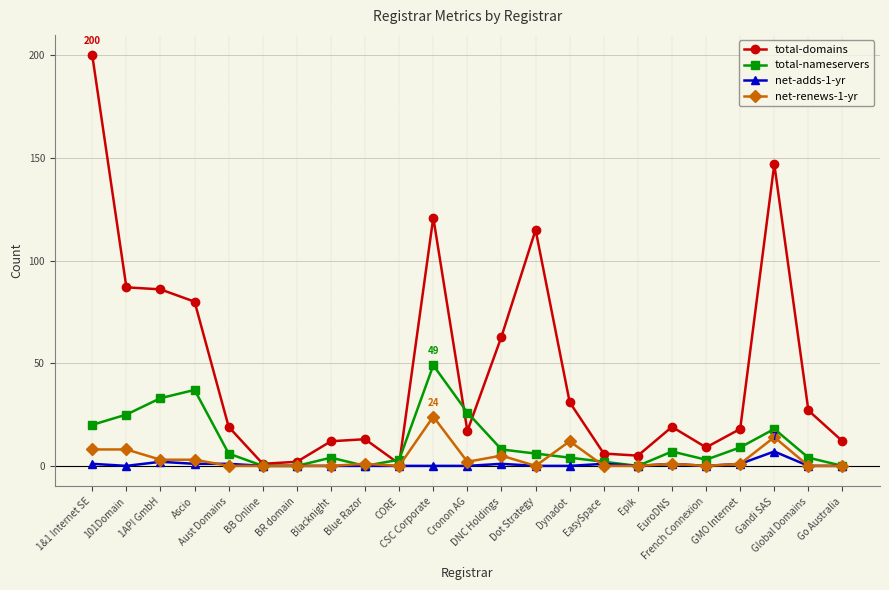

What is the label of the 14th point from the right?

CORE